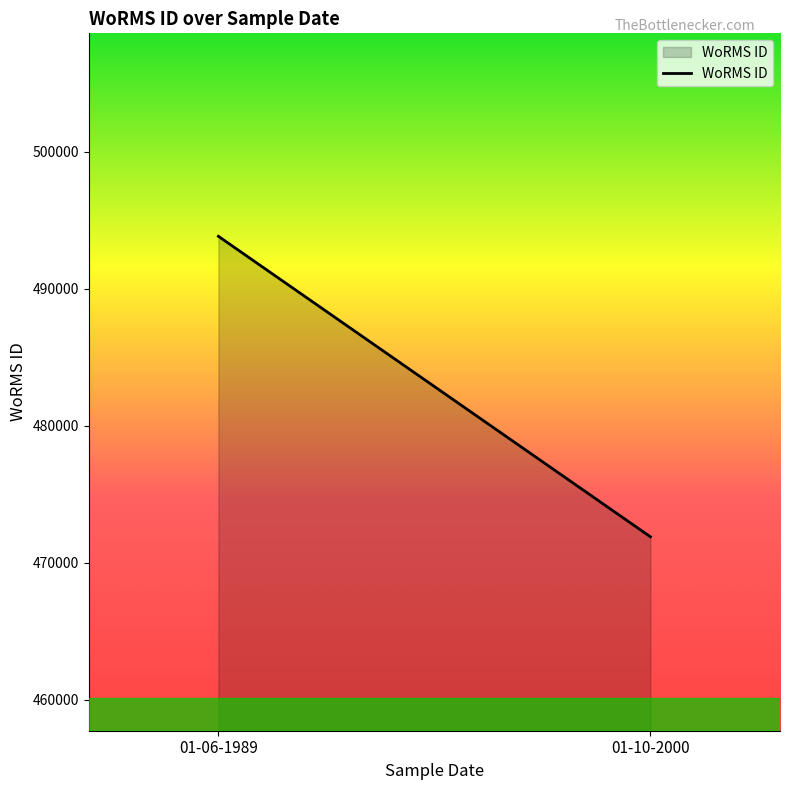

What is the greatest value displayed?

493821